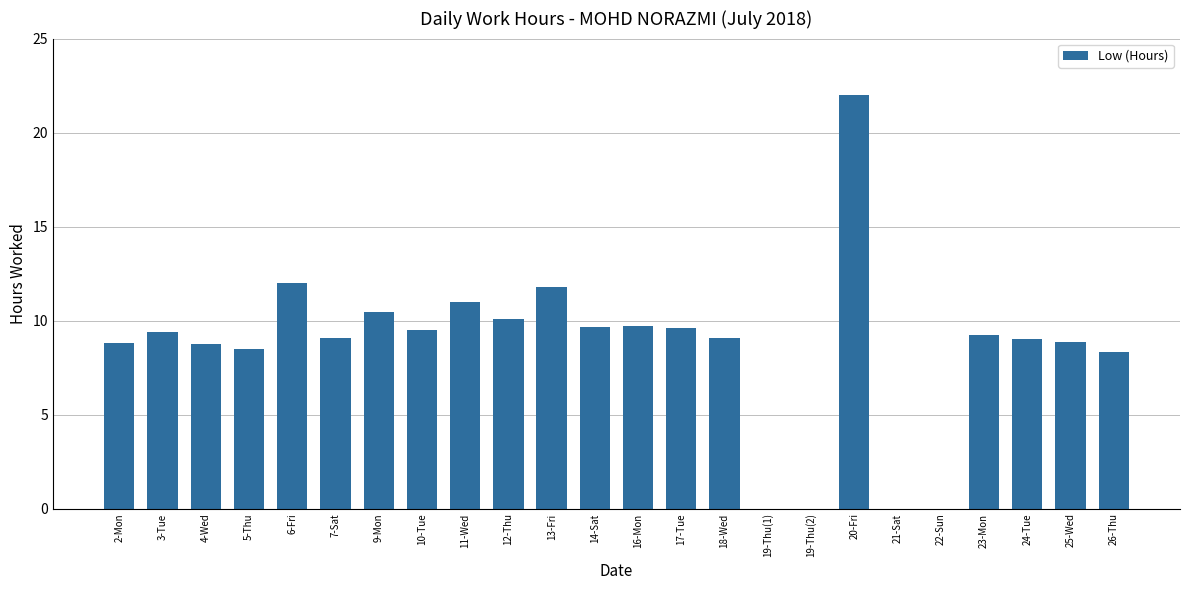

Read the value at 23-Mon.

9.2